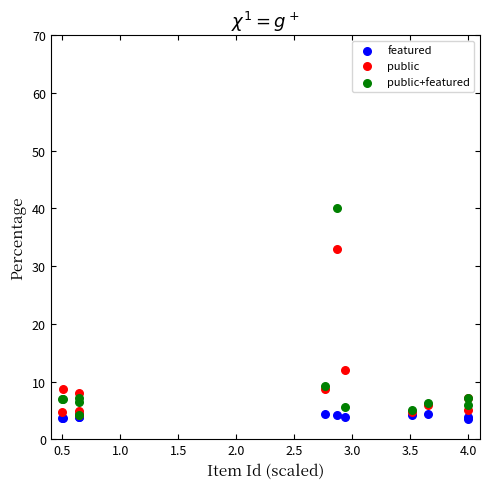

In the public series, what Y value is closest to 18?

12.0